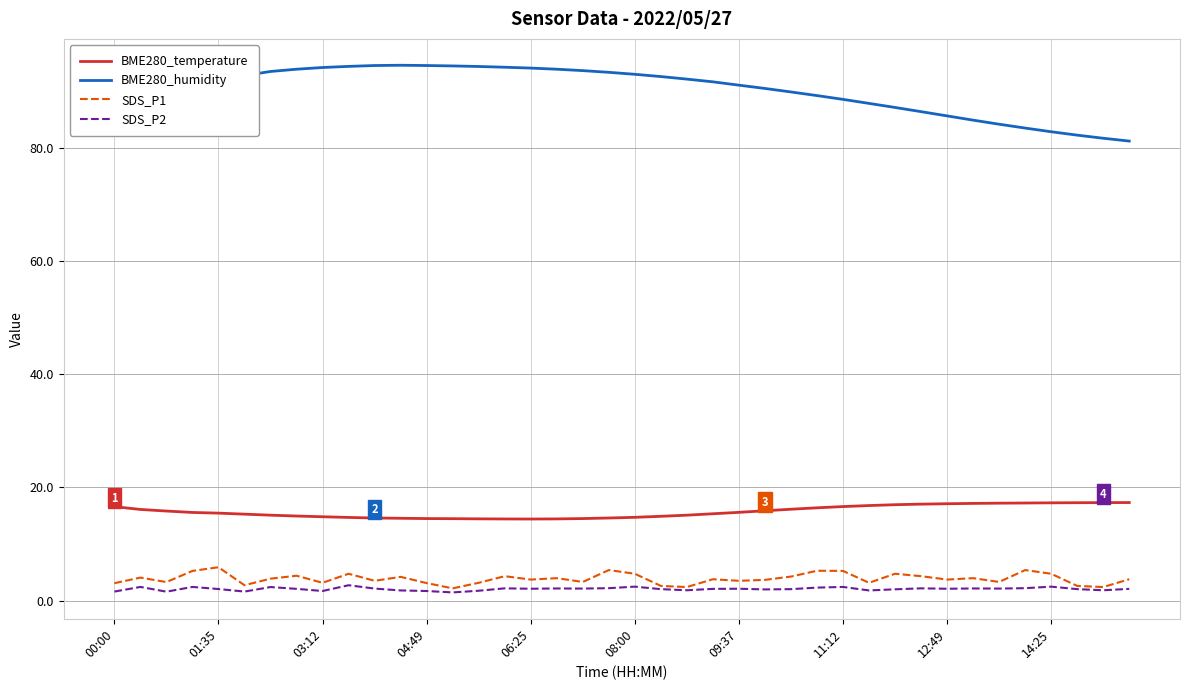

At how many categories does at least one series exceed 23?

40